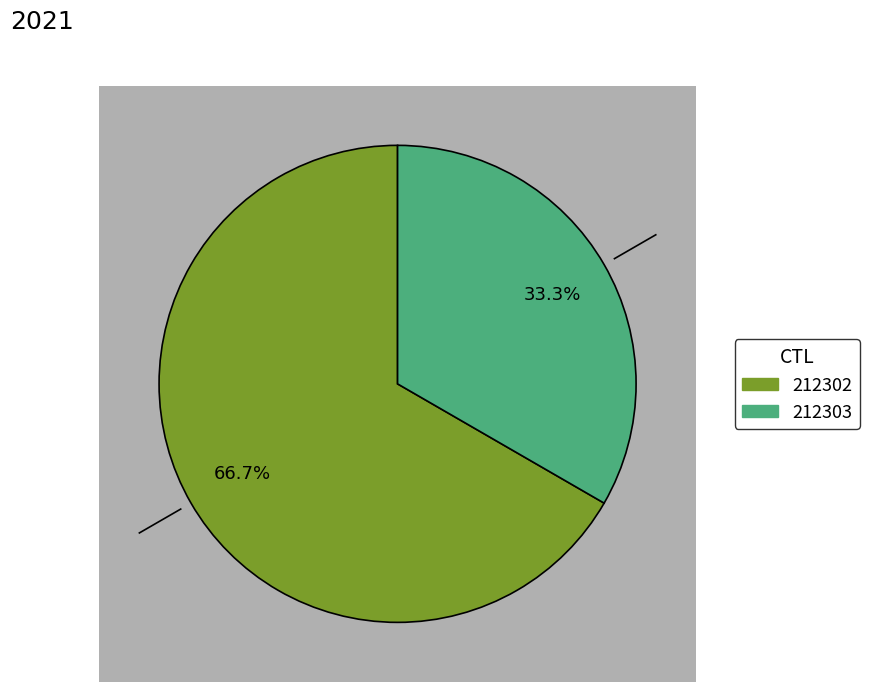

What percentage is the 212303 slice, to the nearest percent?

33%